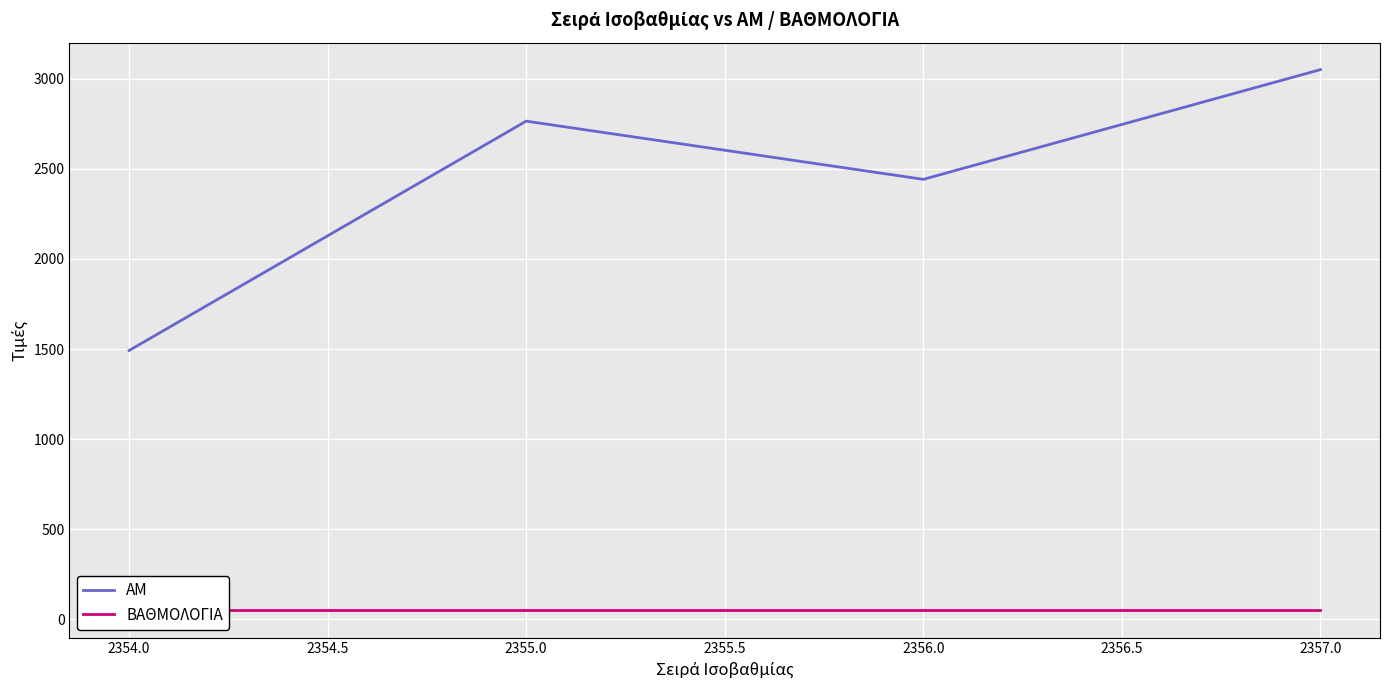

True or false: ΑΜ has a value of 4200.8 at 2355.0.

False